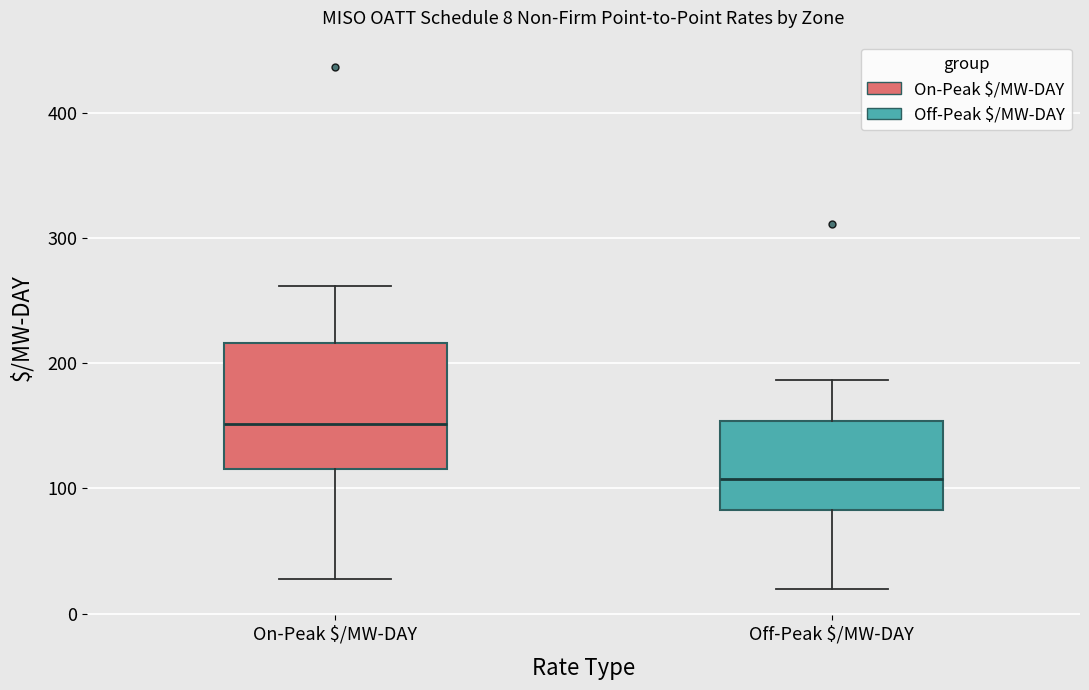

Which box has the highest median line?

On-Peak $/MW-DAY